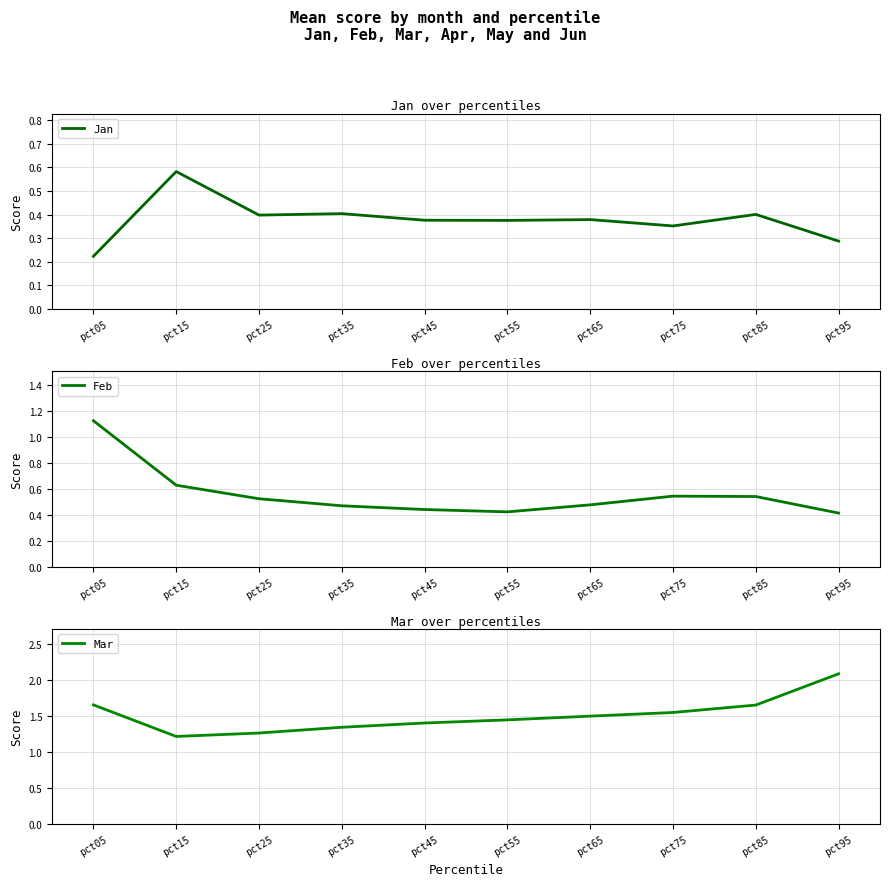

What are all the series names shown in the legend?

Jan, Feb, Mar